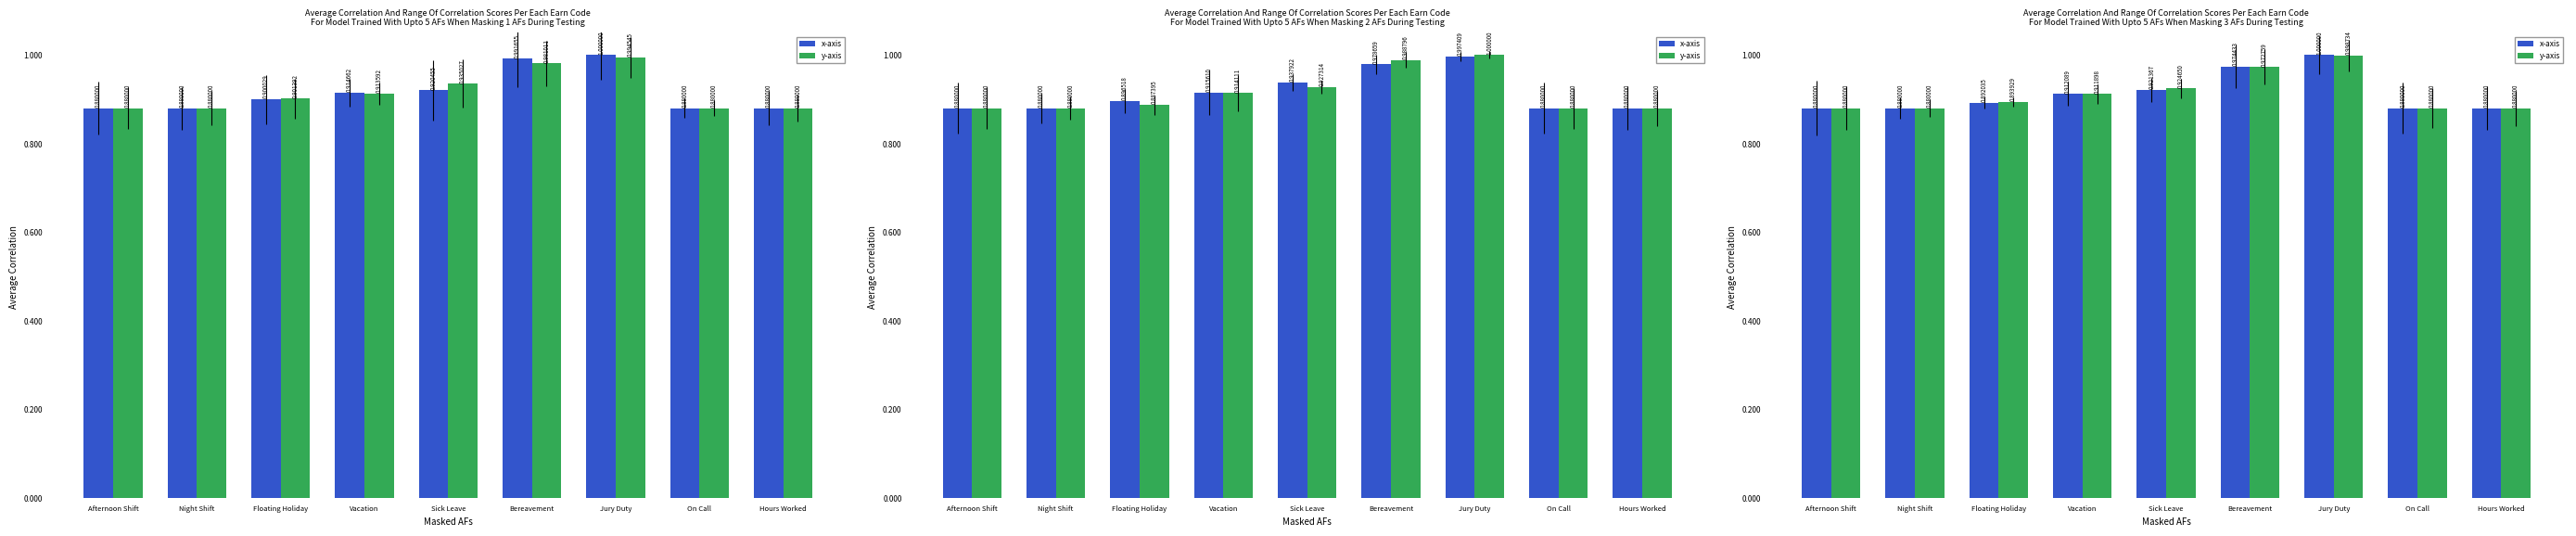

What position from the right is Night Shift?

8